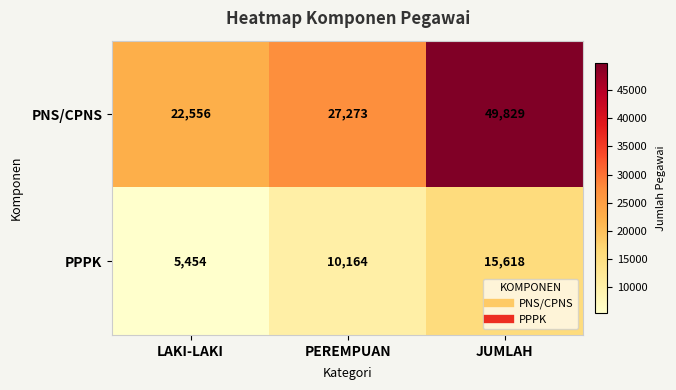

How many values in the PNS/CPNS series are below 27273?

1